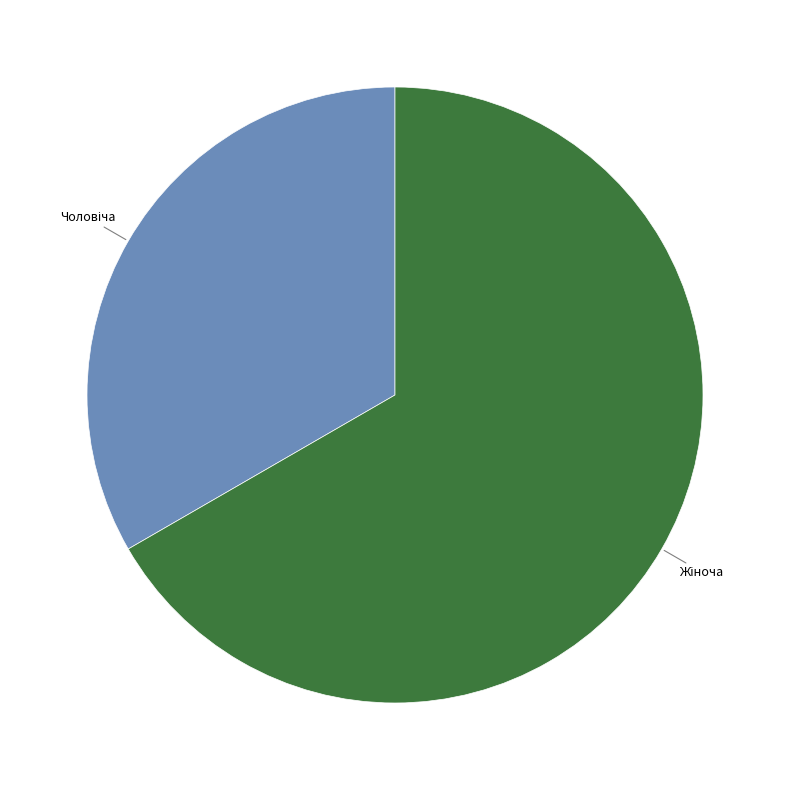

Is there a majority slice in this chart?

Yes